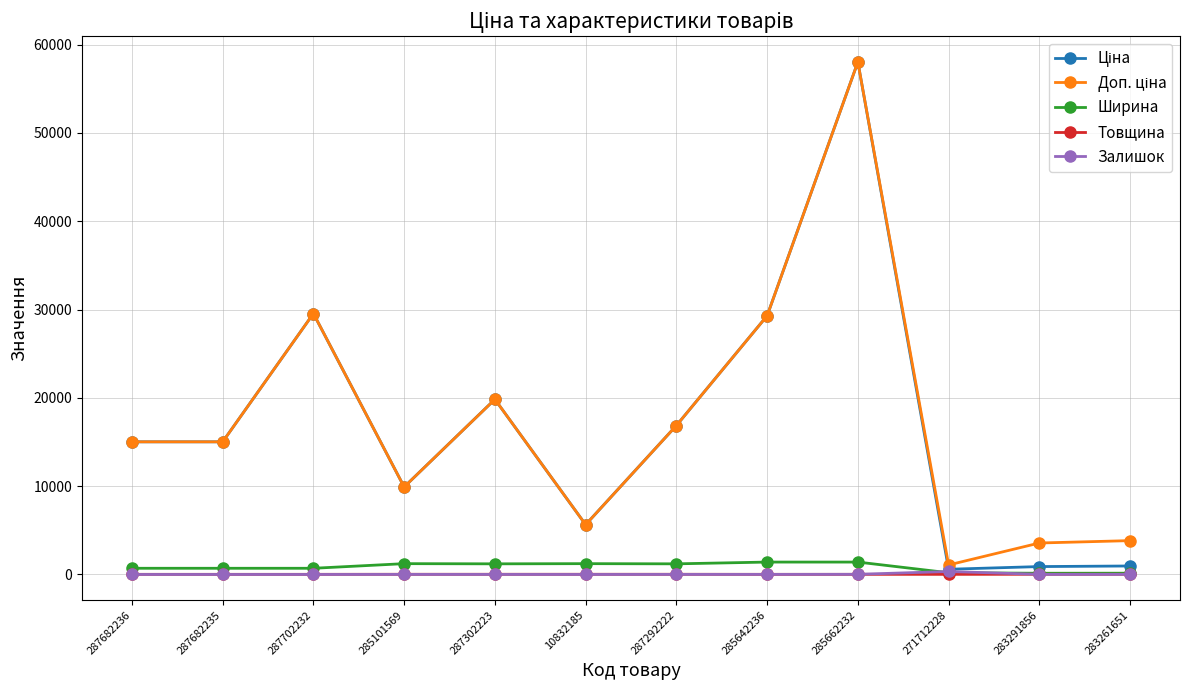

Is this an area chart (filled region under the line)?

No